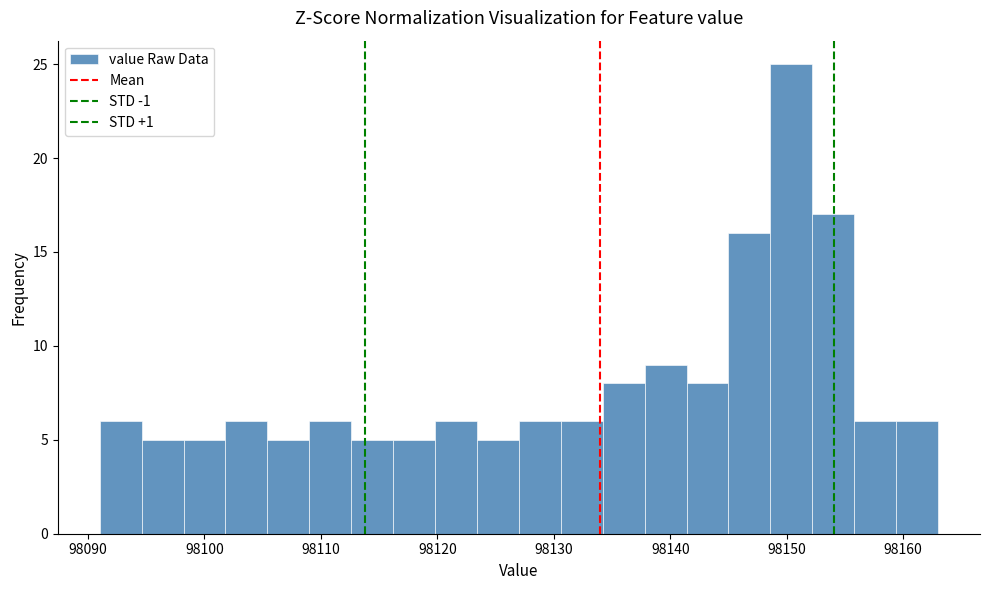

Read against the x-axis, roughly where is the centre of the tallest bar?

98150